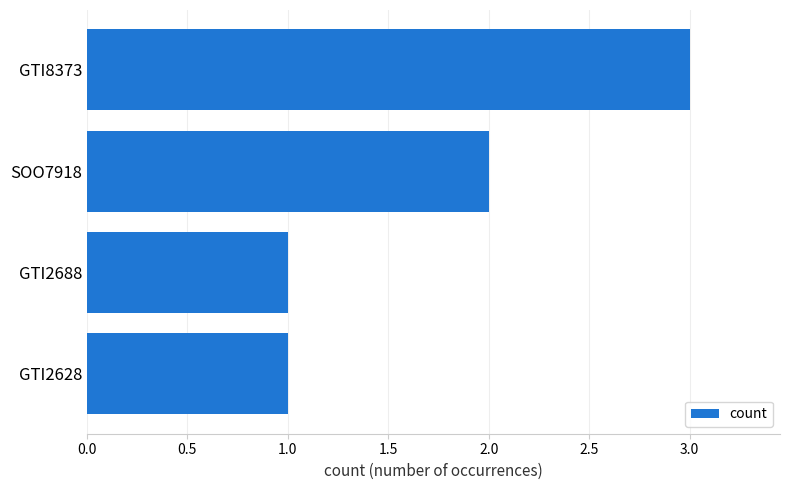

Reading top to bottom, extract all data points from this chart.

3	2	1	1